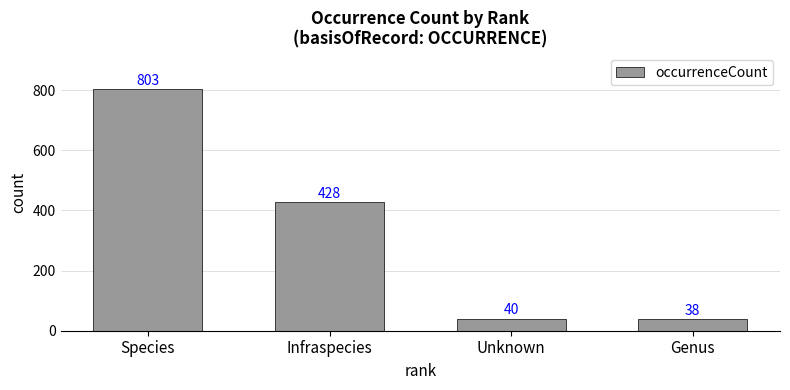

What is the value of the 3rd bar from the left?

40